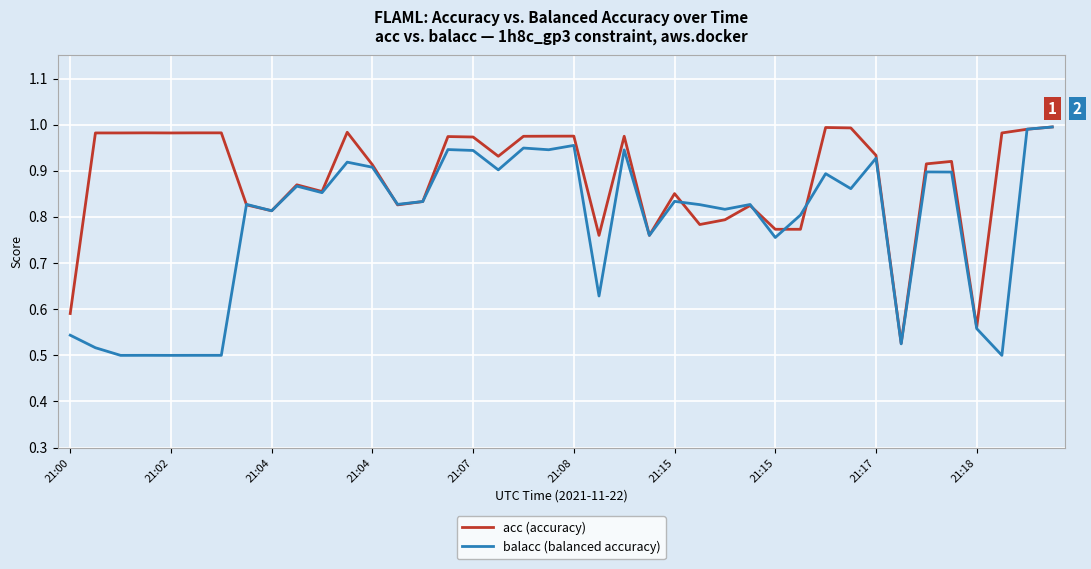

Which series has the largest total across all categories?

acc (accuracy)